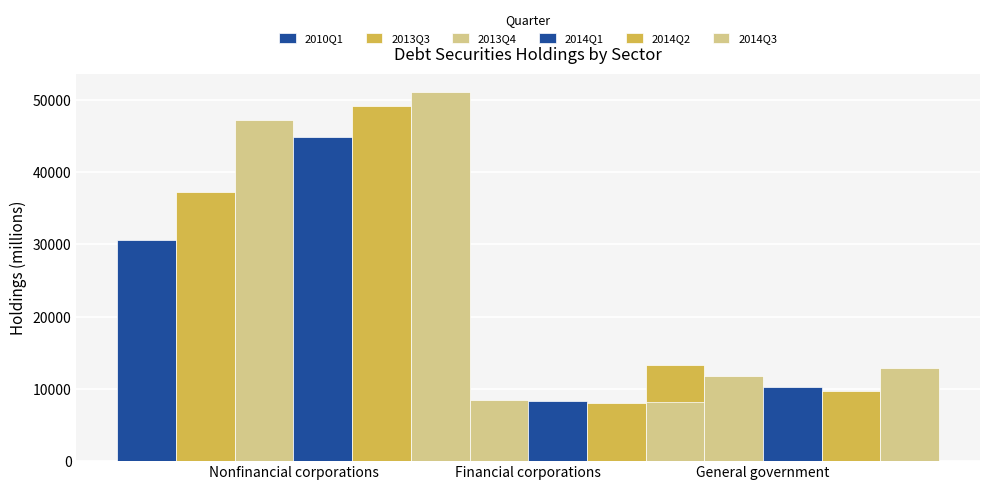

Which series changed the most between Nonfinancial corporations and Financial corporations?

2014Q3